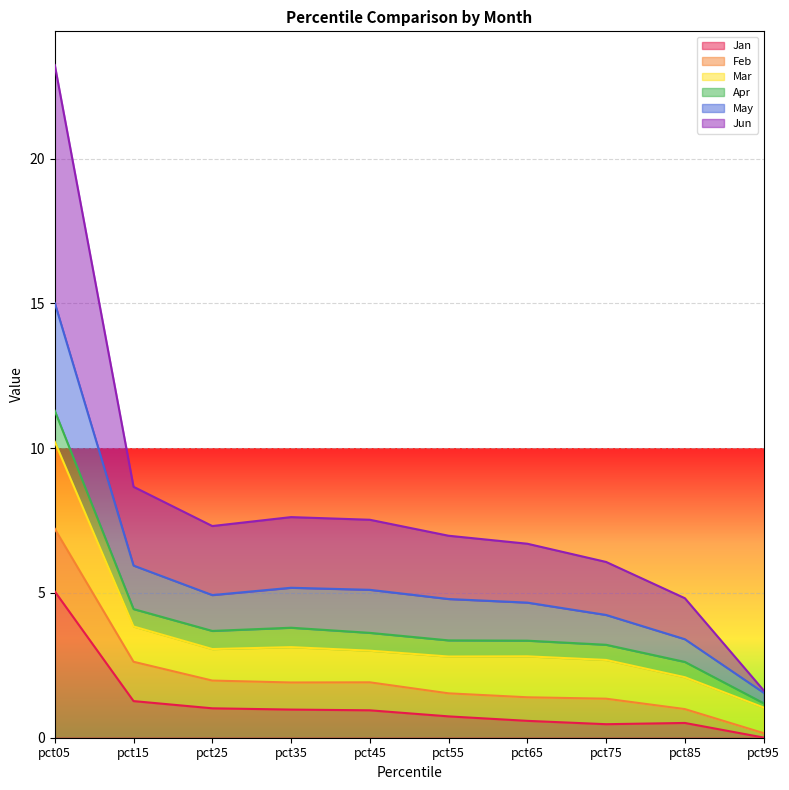

Which category has the highest value in the Jan series?

pct05